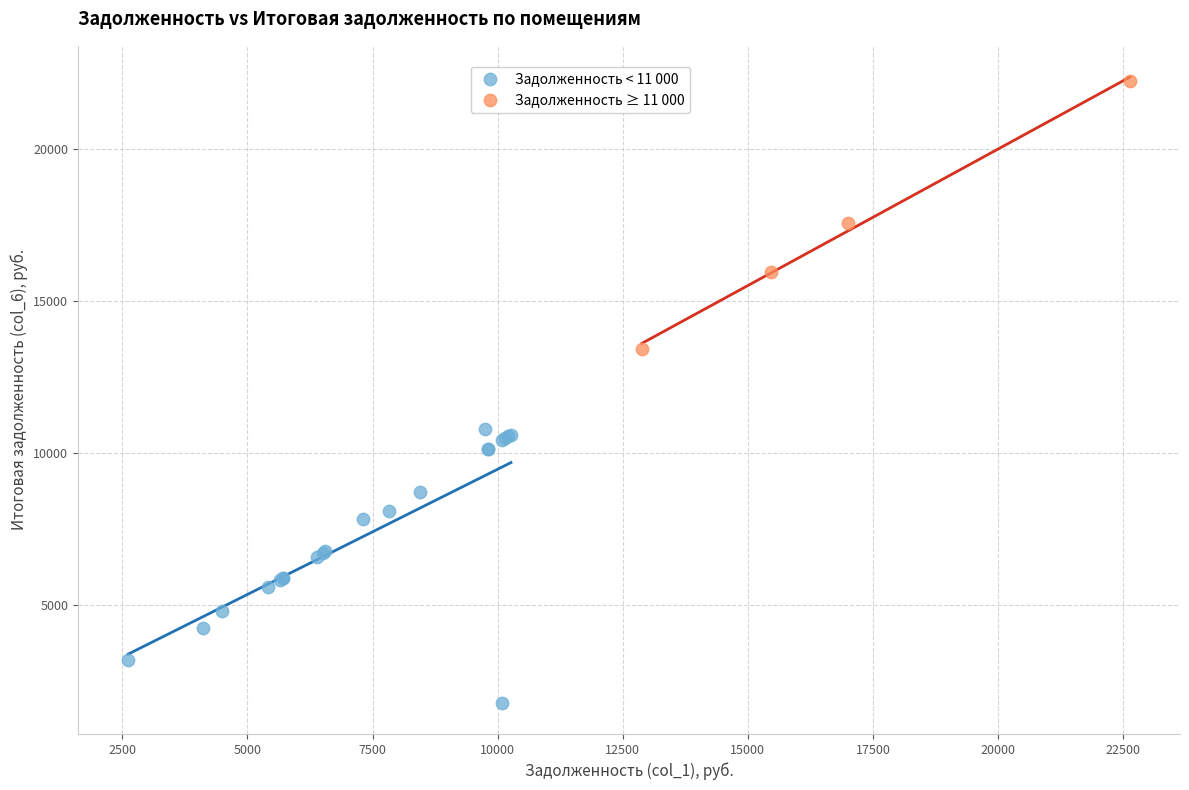

Which series contains the highest Y value?

Задолженность ≥ 11 000